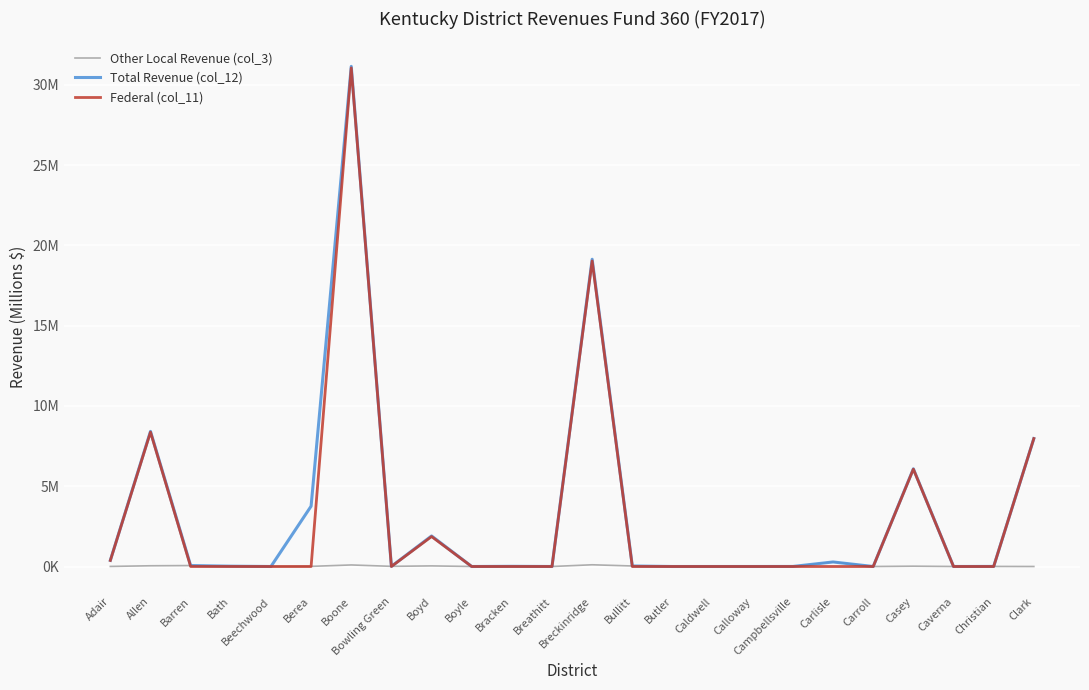

Does the chart have visible grid lines?

Yes